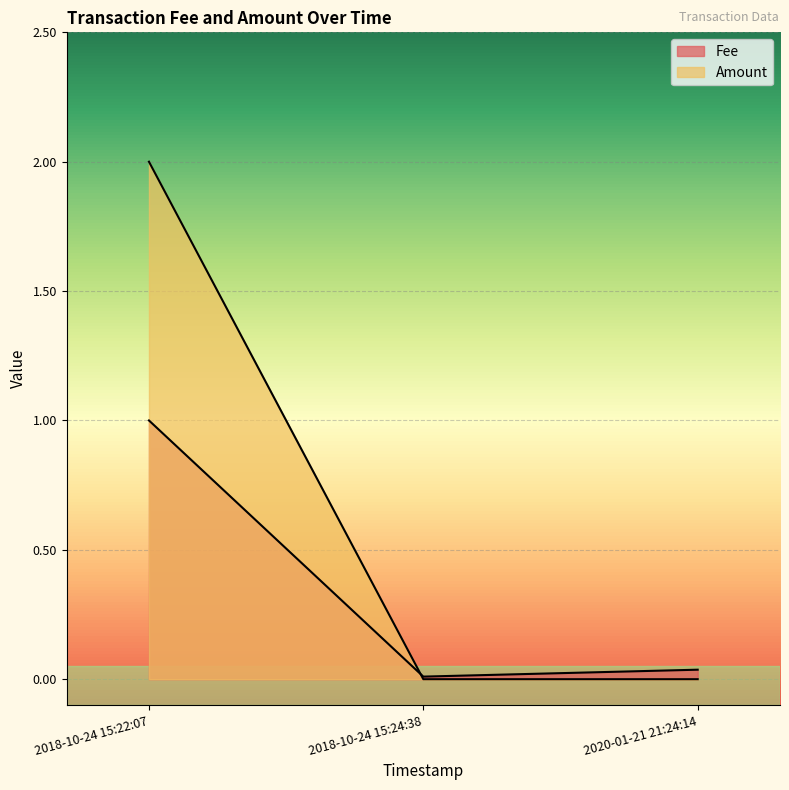

What is the sum of all Fee values?

1.0